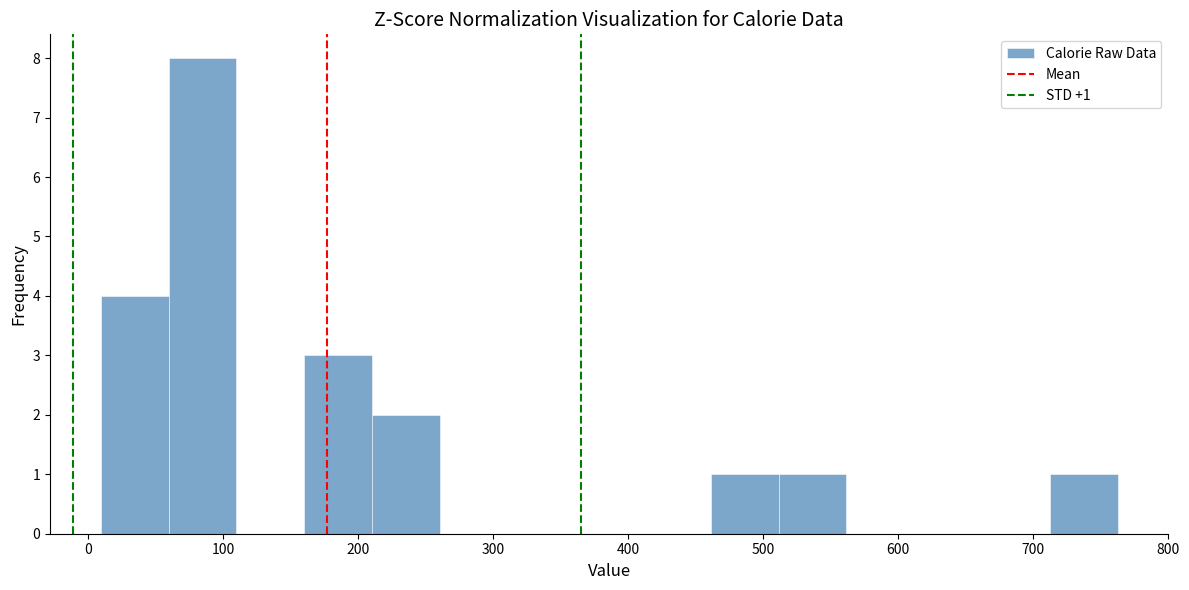

Which range on the x-axis has the tallest bar?

60 to 110